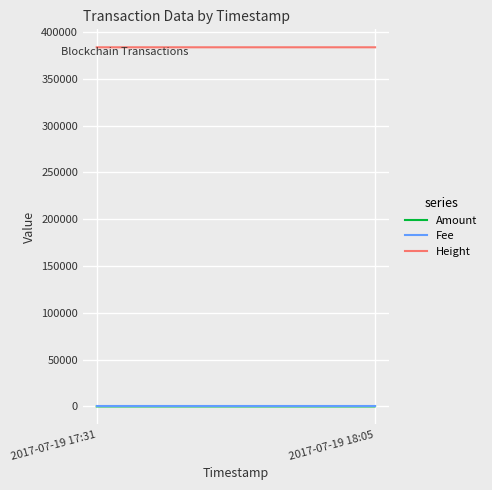

List the labels in order of Fee value, smallest first.

2017-07-19 18:05, 2017-07-19 18:05, 2017-07-19 17:31